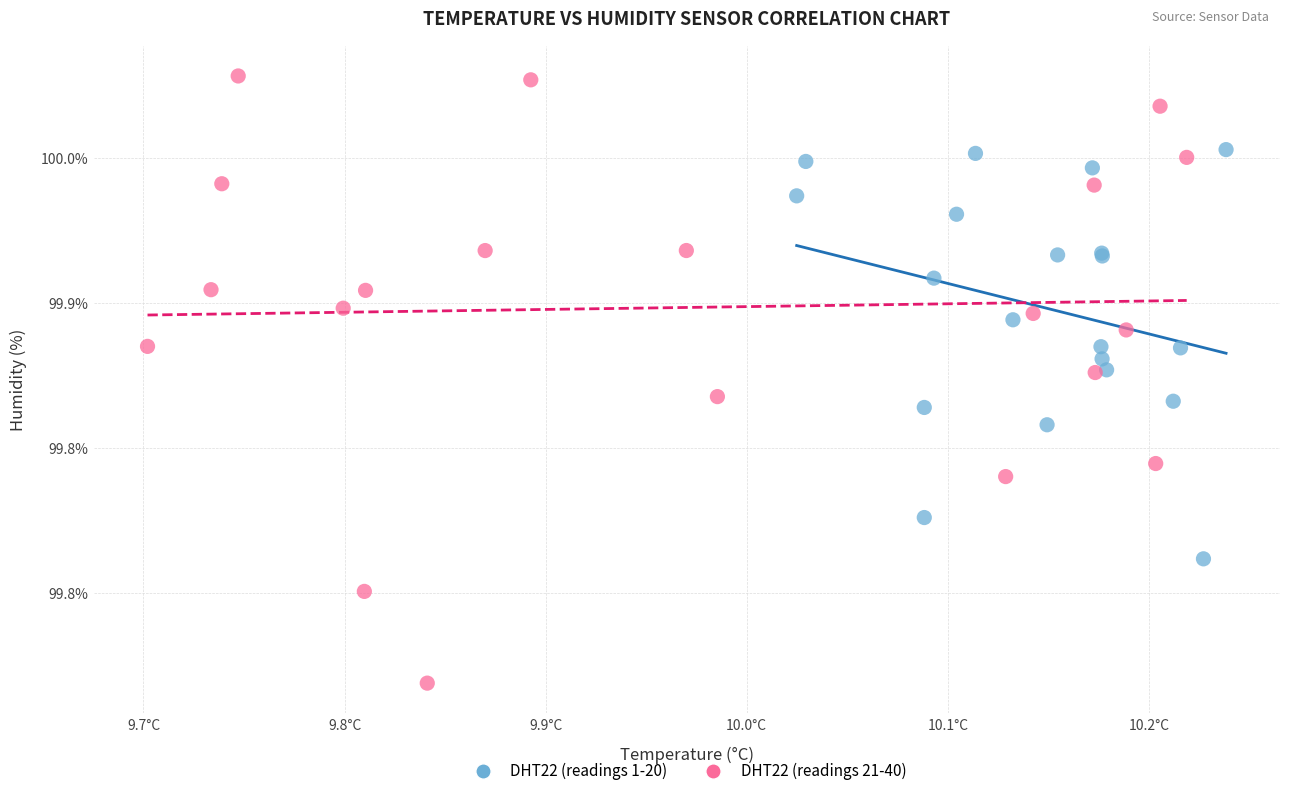

Which series contains the lowest Y value?

DHT22 (readings 21-40)